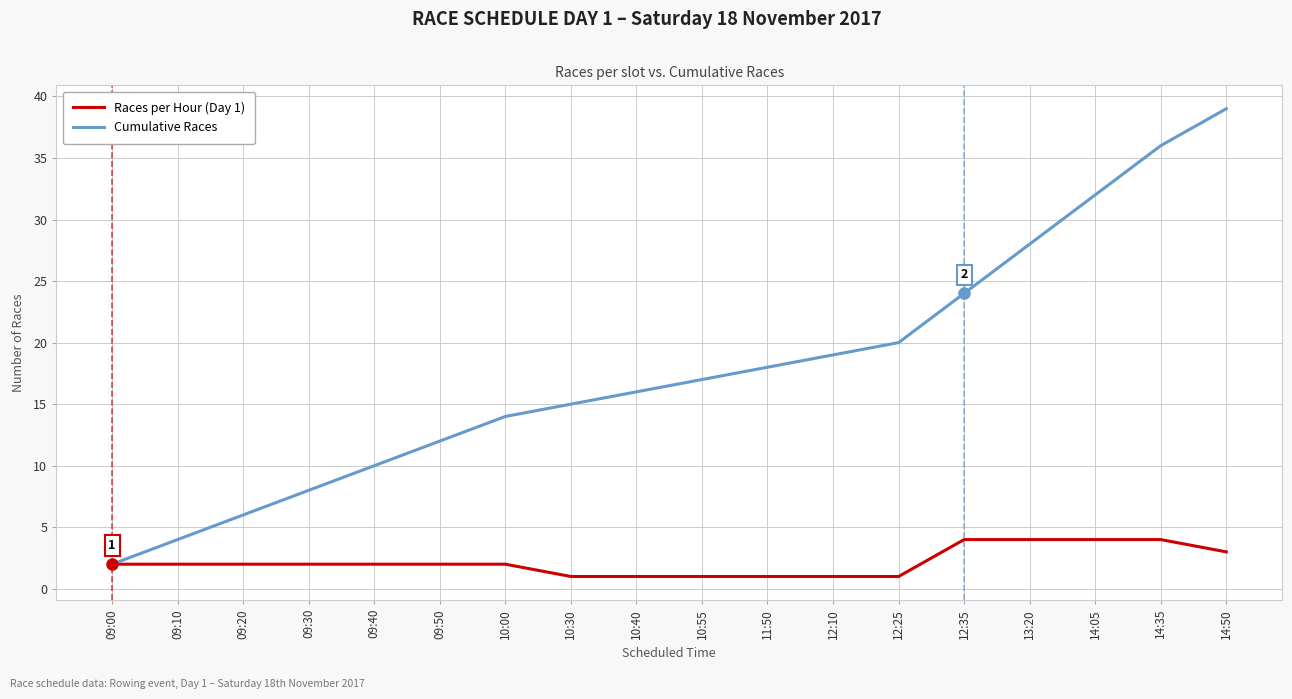

List the series in order of their peak value, lowest first.

Races per Hour (Day 1), Cumulative Races